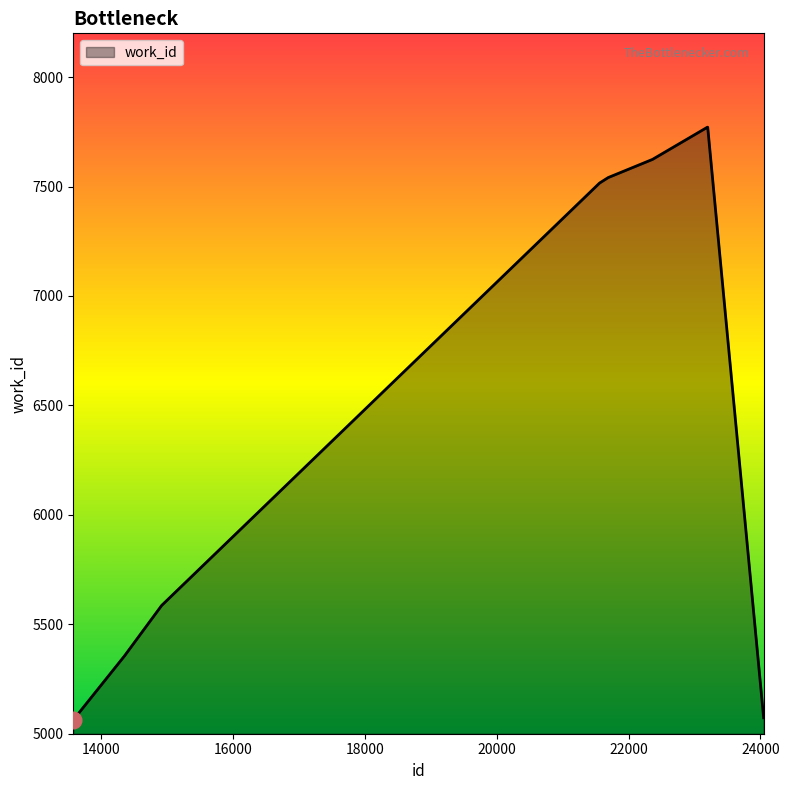

What is the smallest value displayed?

5063